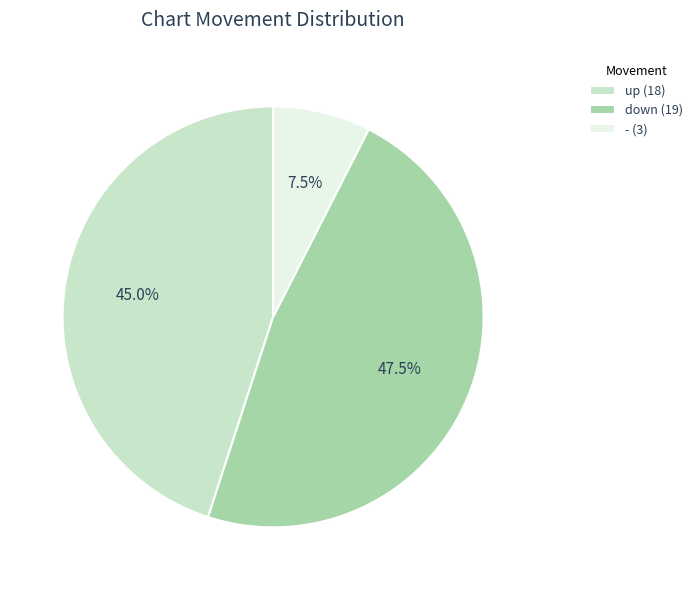

To the nearest percent, what is the difference between the up and down slice percentages?

2%